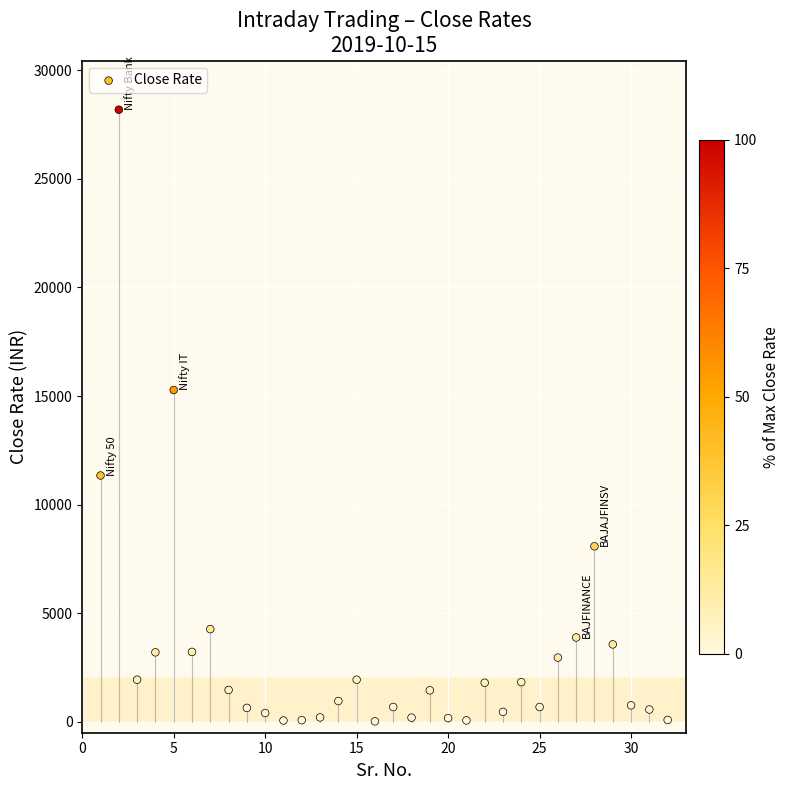

What Y value in the scatter plot is closest to 14103?

15277.8